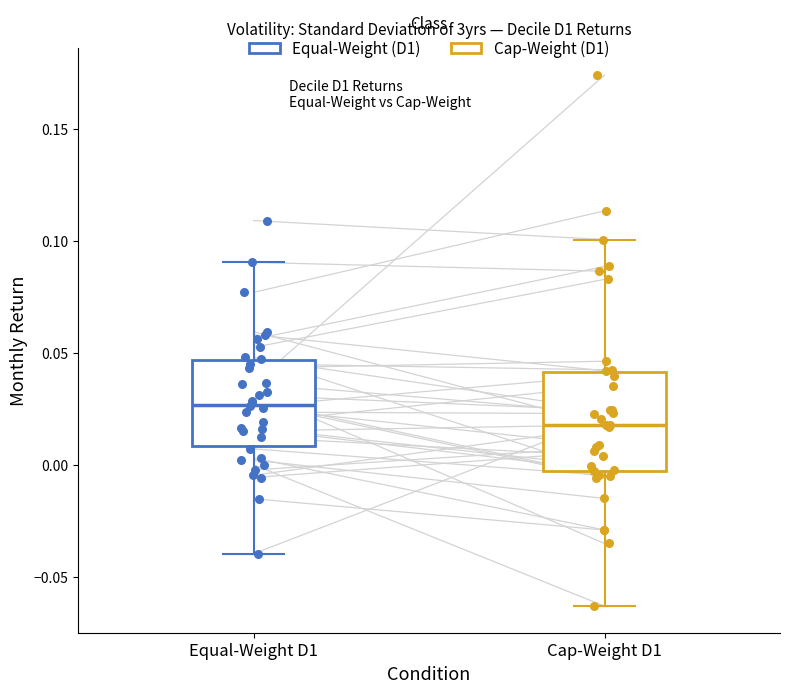

Reading left to right, read every box against the y-axis: the position of its median line, the range the box covers, and the ends of its whiskers. The values are not printed on the chart, so give them approximately, as read against the axis.

Equal-Weight D1: median 0.025, box 0.010 to 0.045, whiskers -0.040 to 0.090
Cap-Weight D1: median 0.020, box -0.005 to 0.040, whiskers -0.065 to 0.100